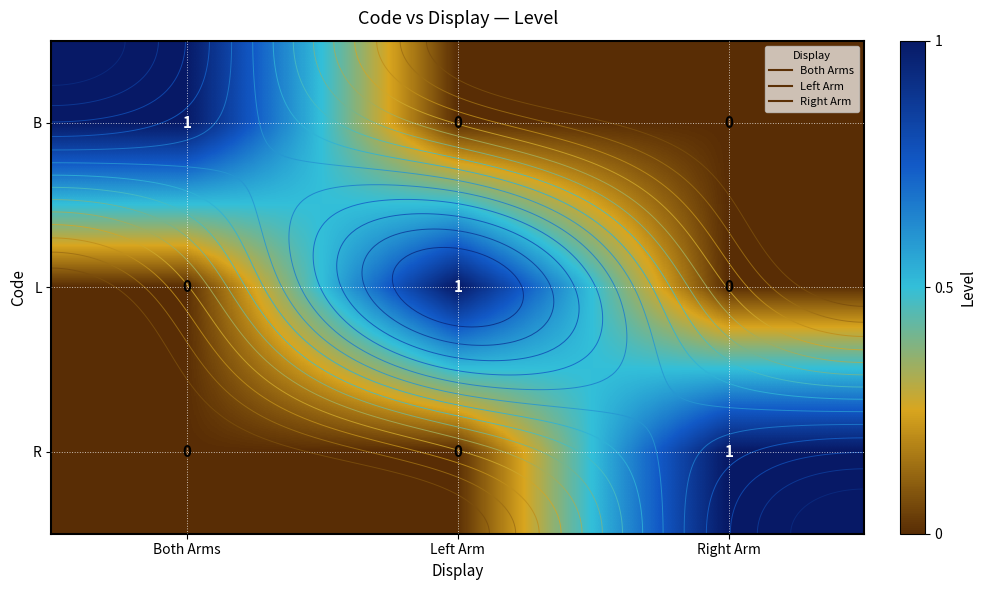

Rank the categories by B value from highest to lowest.

Both Arms, Left Arm, Right Arm